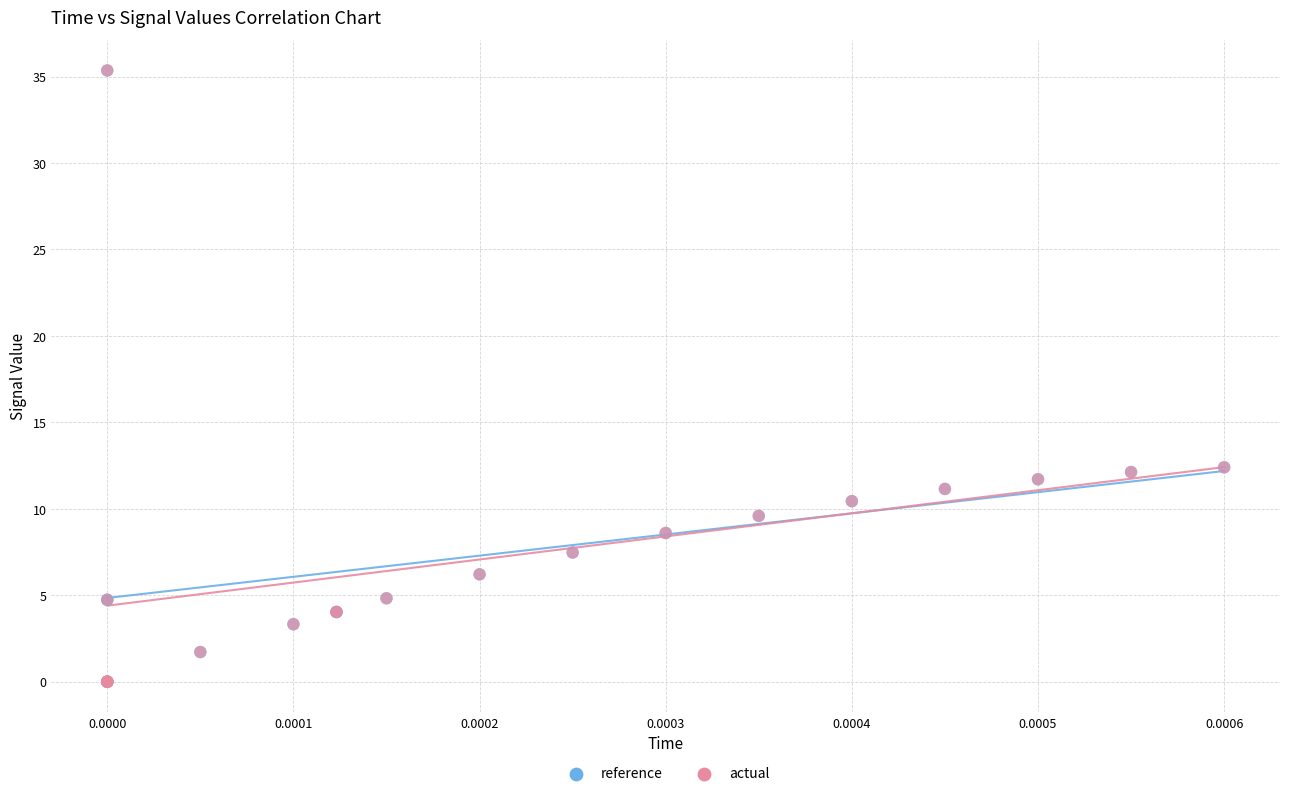

What are all the series names shown in the legend?

reference, actual